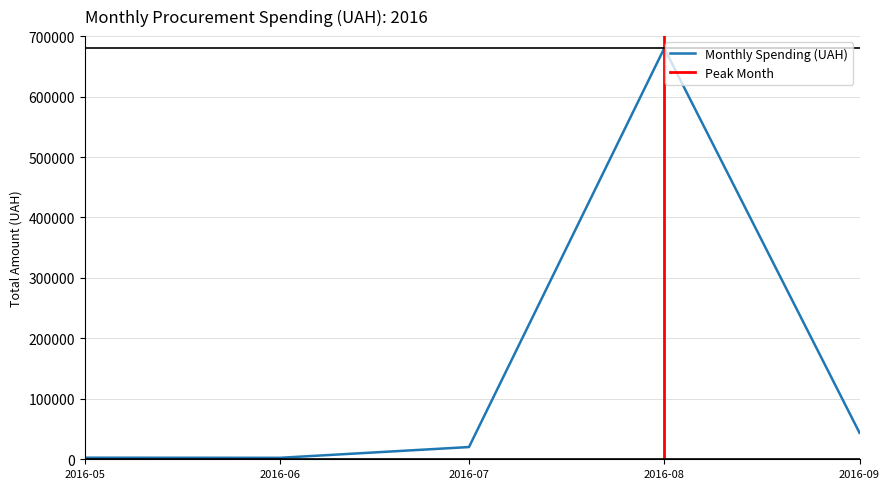

The chart shows a value of 2950.8 at 19. True or false?

False